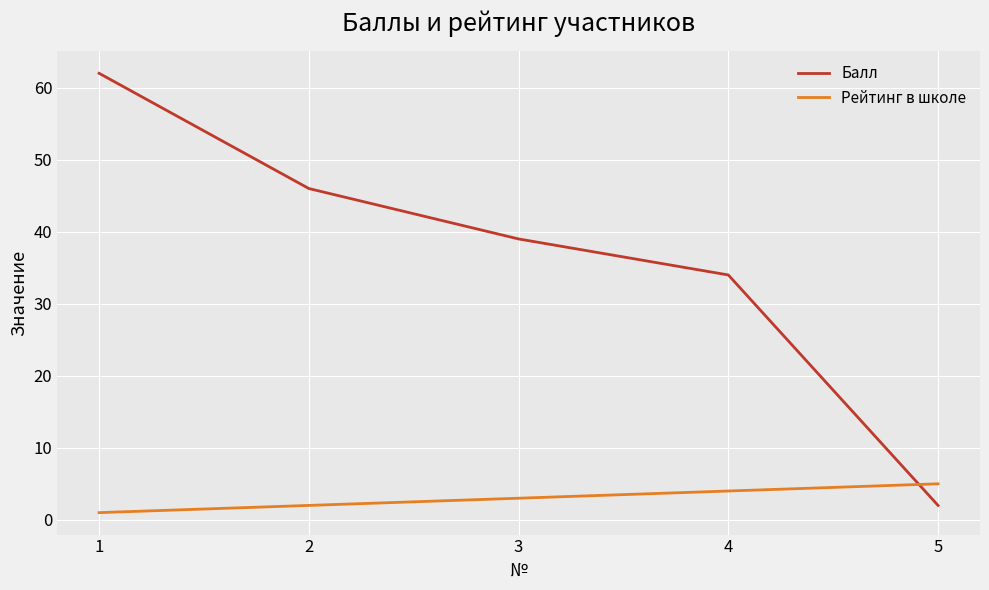

True or false: Балл has more than 0 interior local peaks.

False